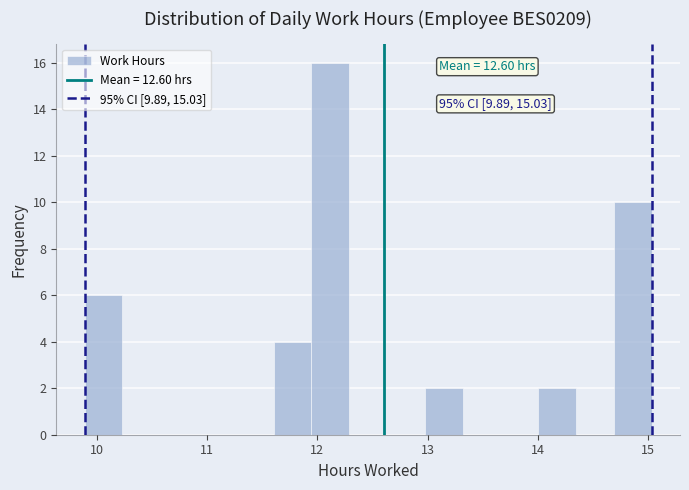

Read against the x-axis, roughly where is the centre of the tallest bar?

12.1